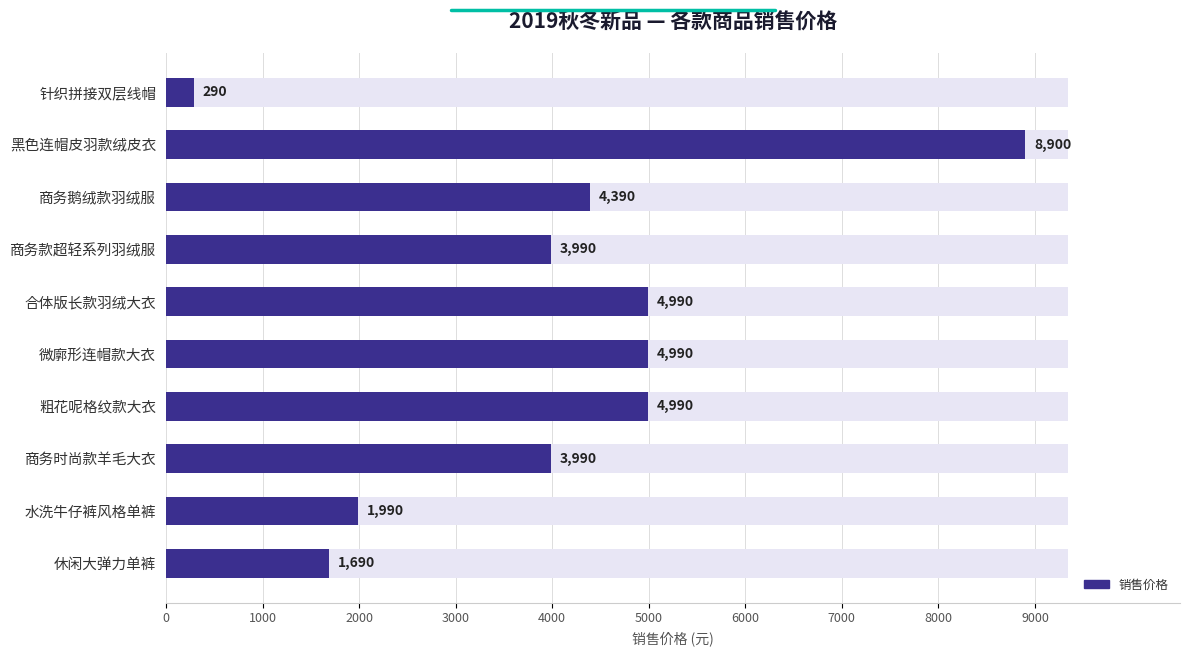

The value at 微廓形连帽款大衣 is 4990. True or false?

True